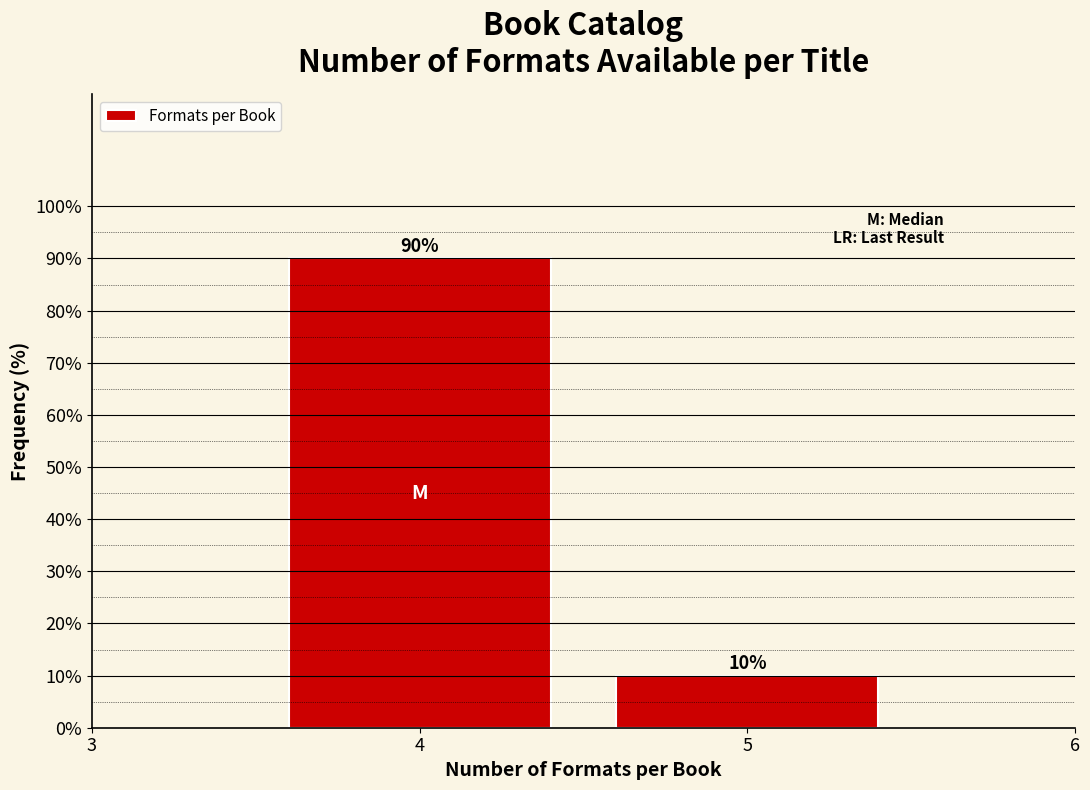

Reading right to left, what are all the values shown in this chart?

10	90